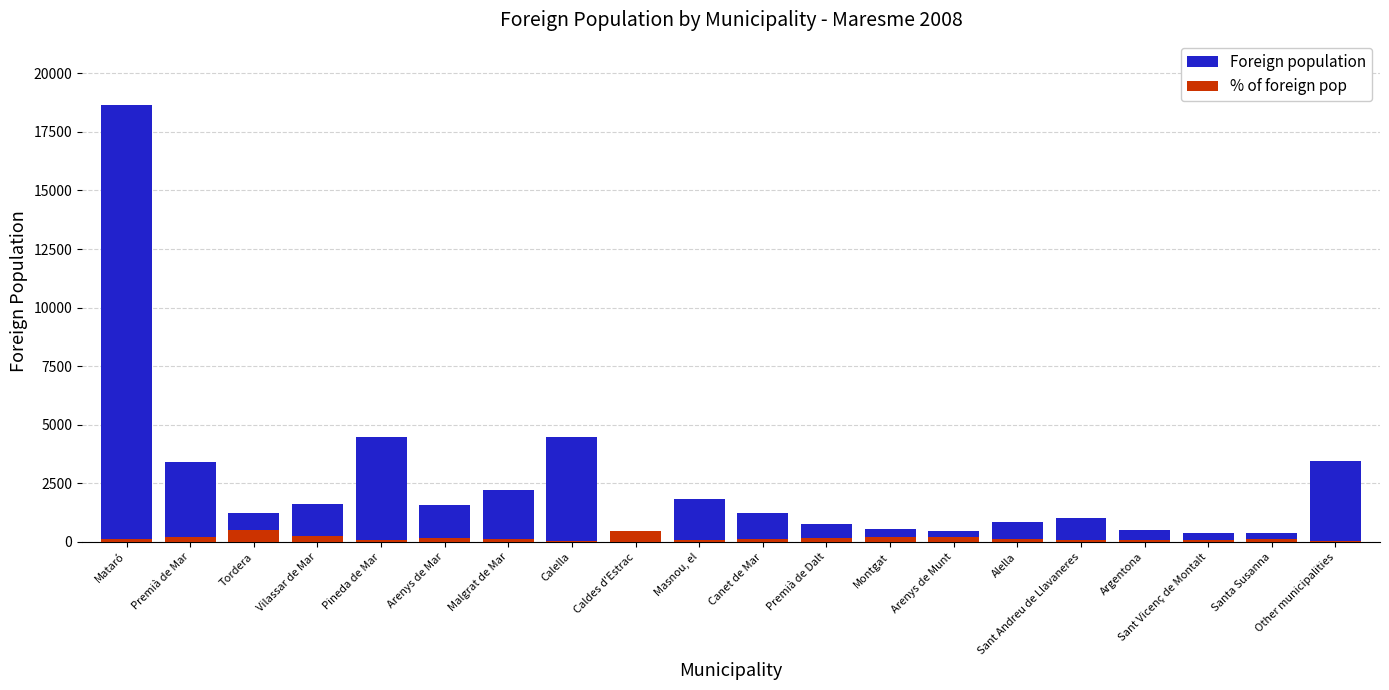

At which category does the chart reach its minimum across all series?

Other municipalities